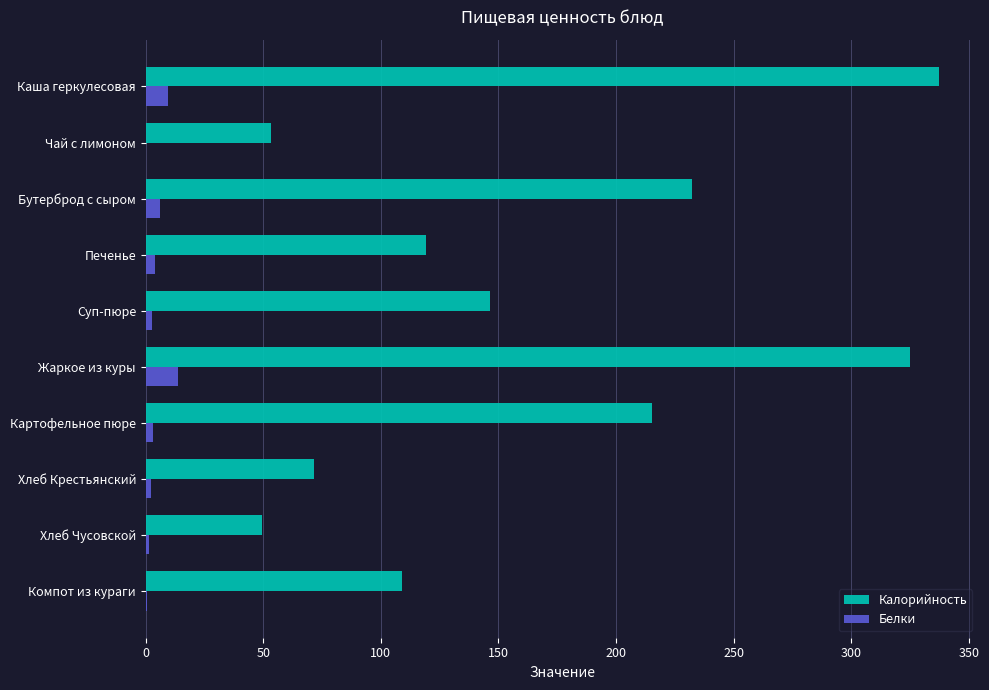

Between Жаркое из куры and Хлеб Чусовской, which series saw the biggest shift?

Калорийность